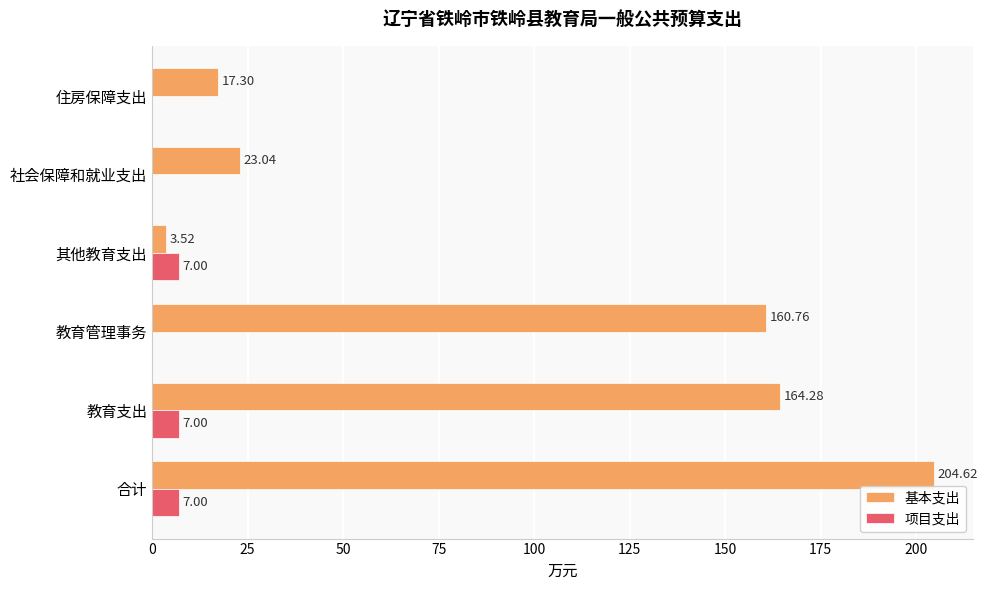

Between 教育支出 and 其他教育支出, which series saw the biggest shift?

基本支出